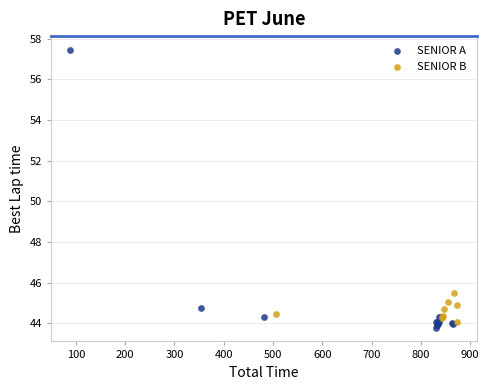

Which series contains the highest Y value?

SENIOR A